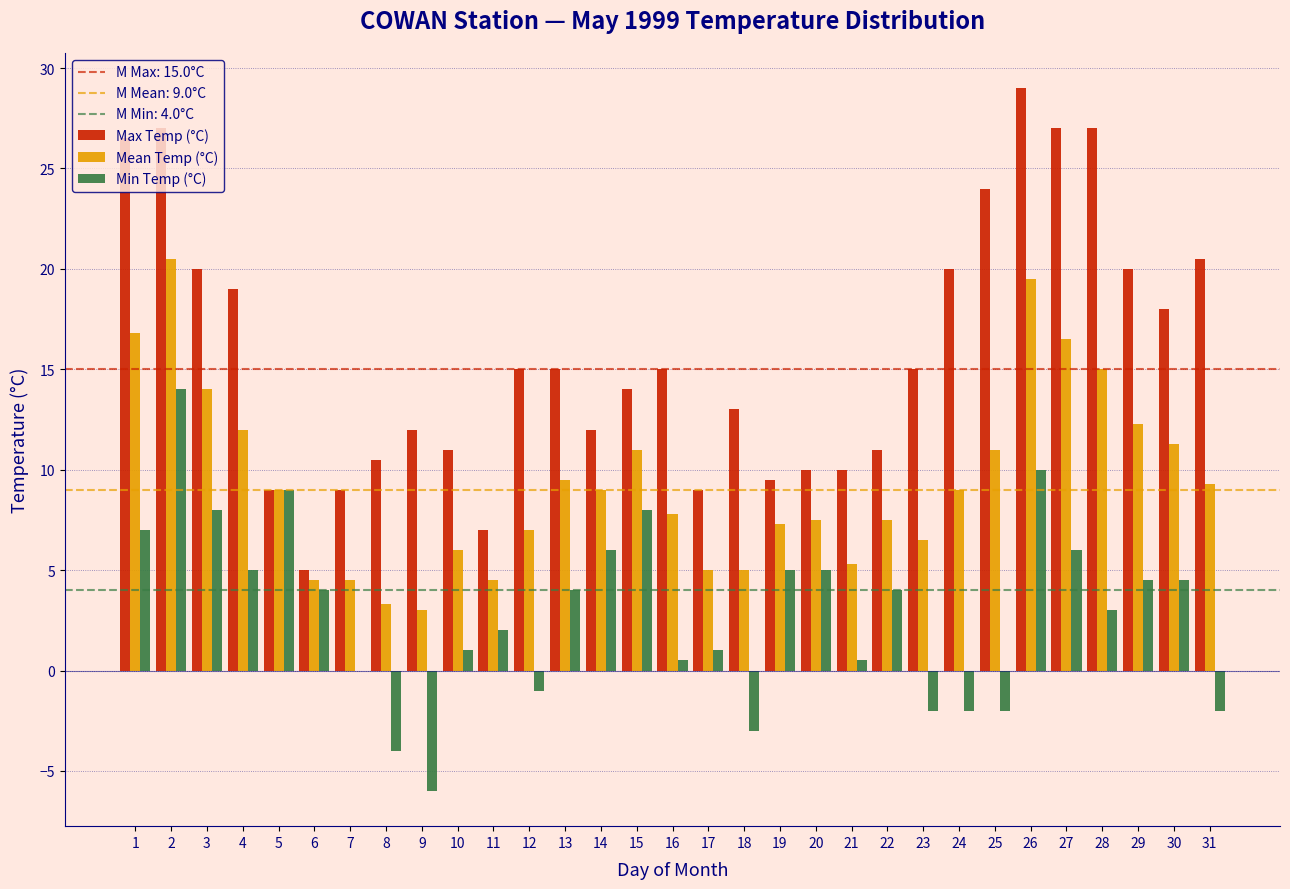

Which series changed the most between 23 and 28?

Max Temp (°C)